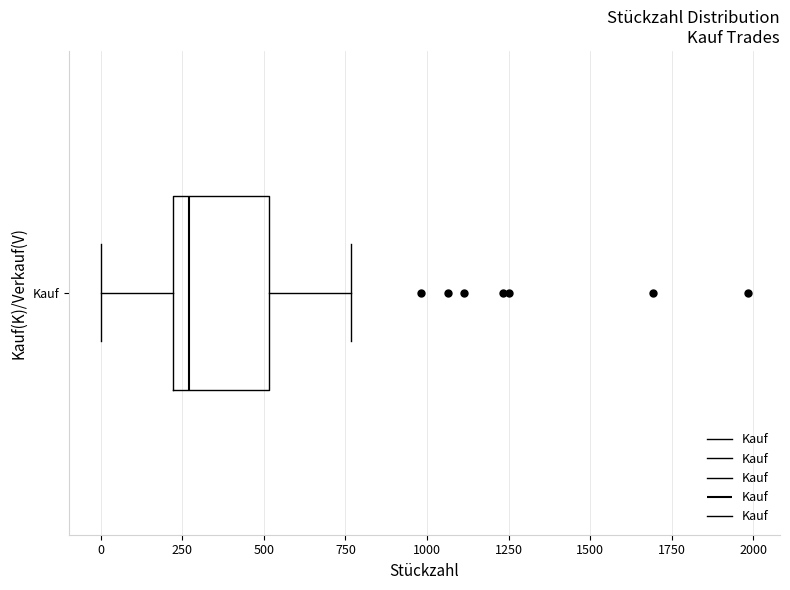

Where does the median line of the box for Kauf sit on the x-axis? The values are not printed on the chart, so give them approximately, as read against the axis.

250